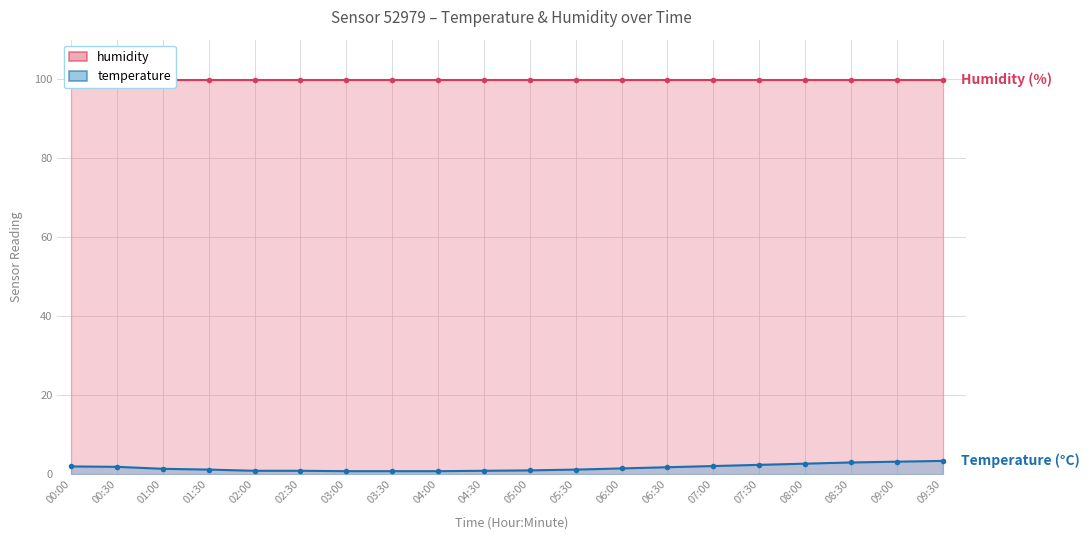

Which category has the highest value across all series?

09:30